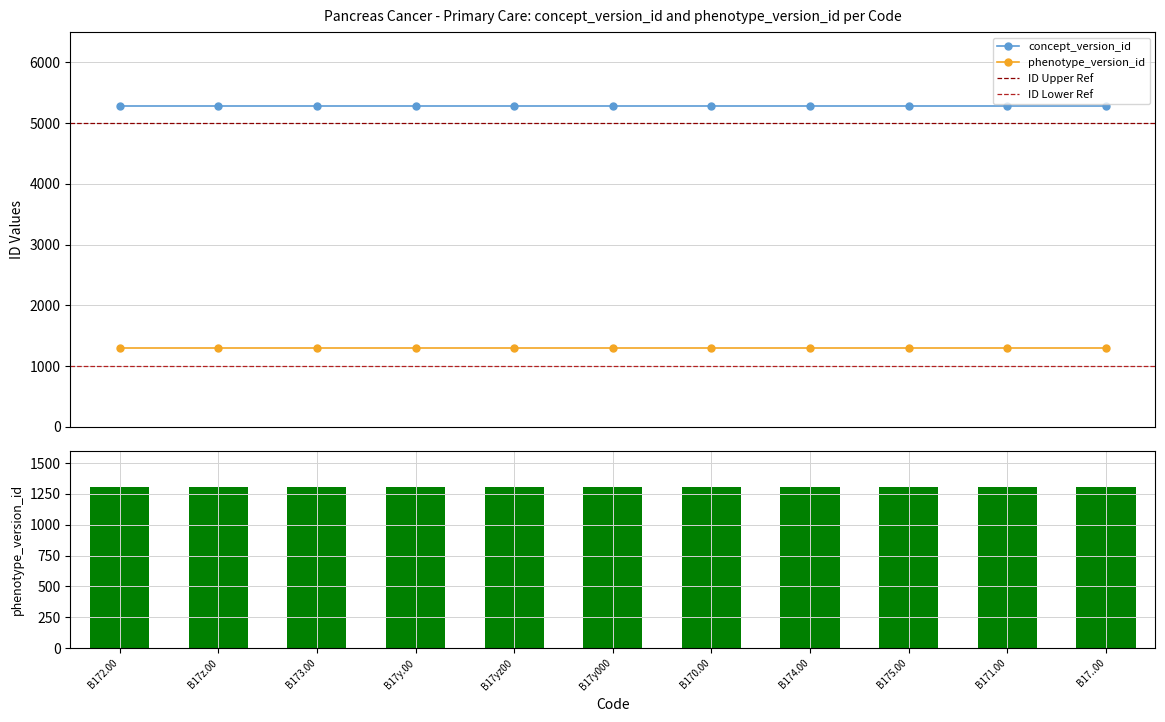

Reading right to left, transcribe all the data shown in this chart.

concept_version_id: 5282	5282	5282	5282	5282	5282	5282	5282	5282	5282	5282
phenotype_version_id: 1304	1304	1304	1304	1304	1304	1304	1304	1304	1304	1304